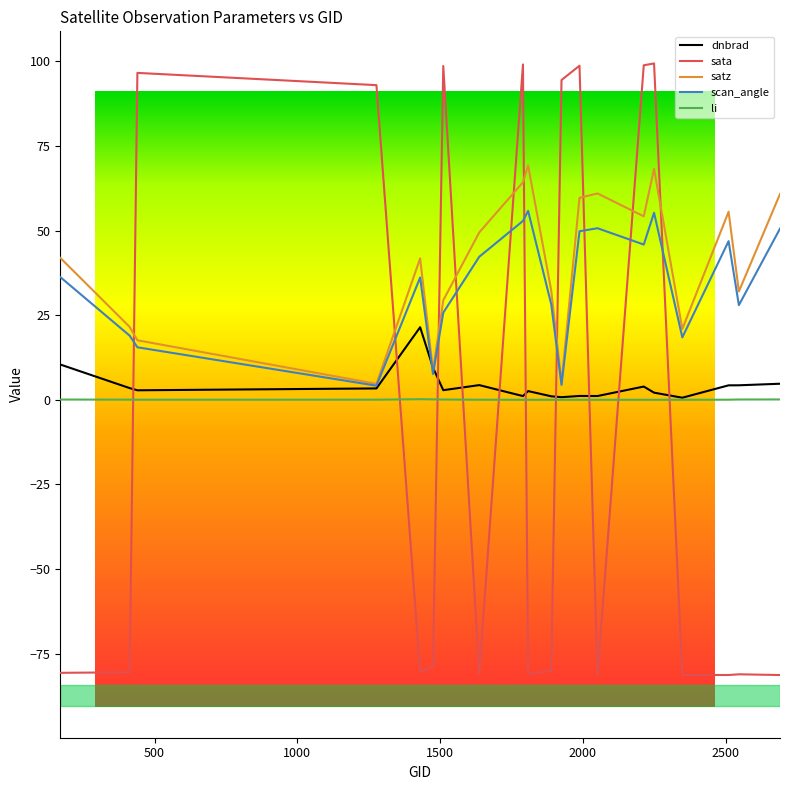

How many data points does each series have?

20